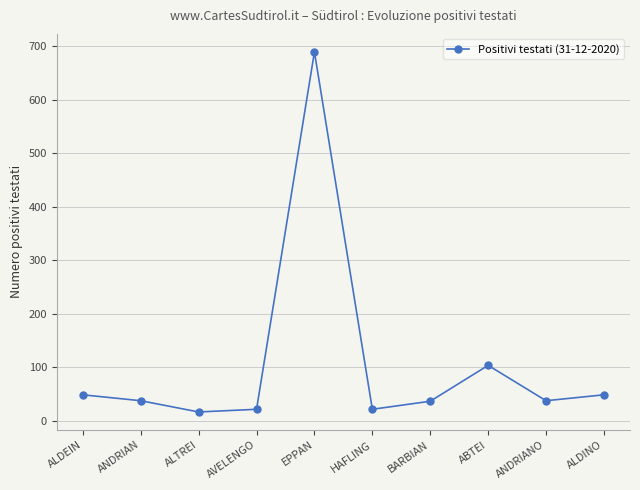

What is the smallest value displayed?

17